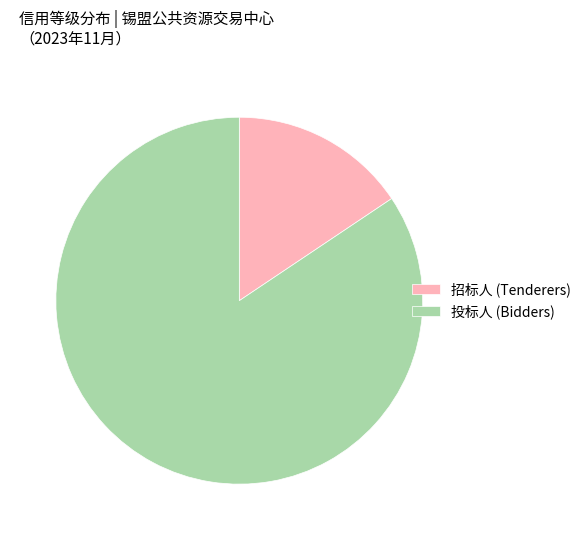

Rank the categories by value from lowest to highest.

招标人 (Tenderers), 投标人 (Bidders)